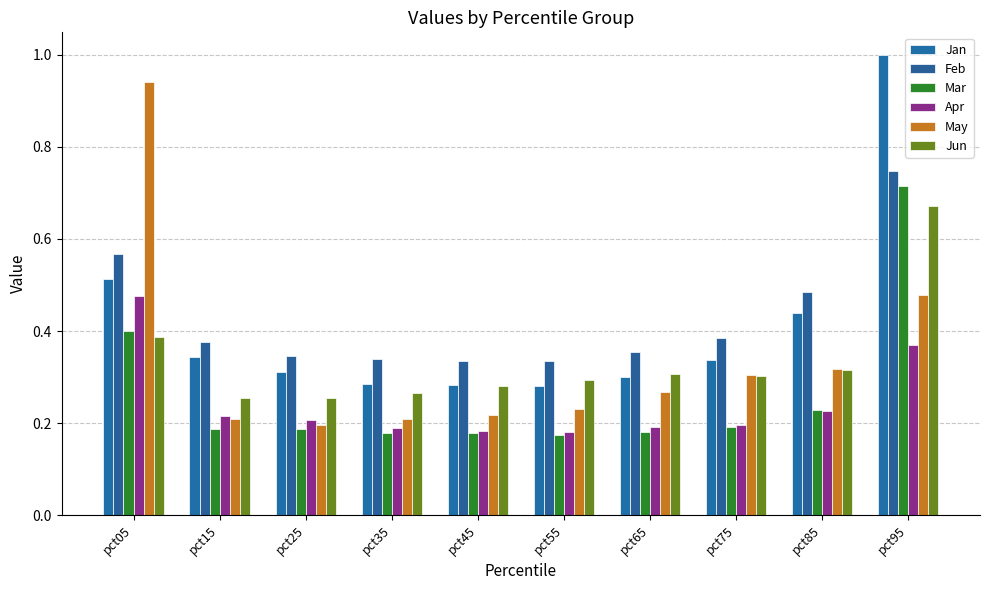

Which series has the largest total across all categories?

Feb